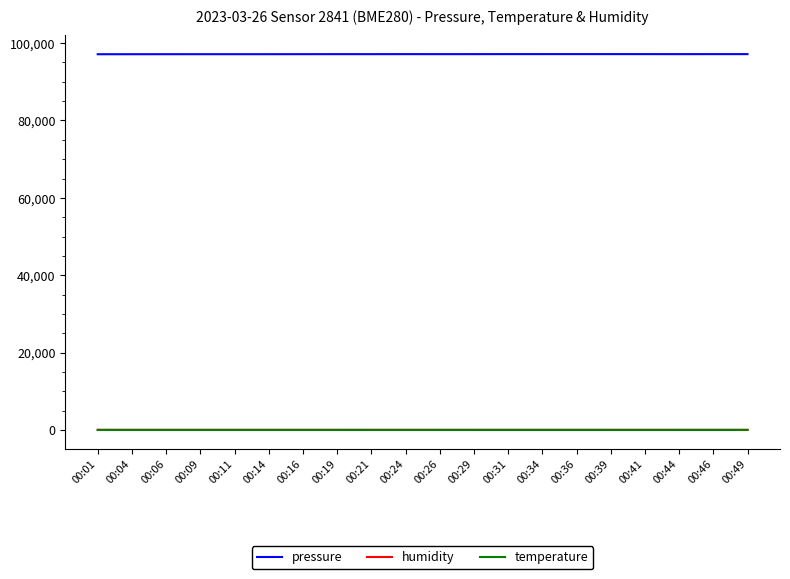

In pressure, how many points are lower than both neighbors (excluding endpoints)?

5